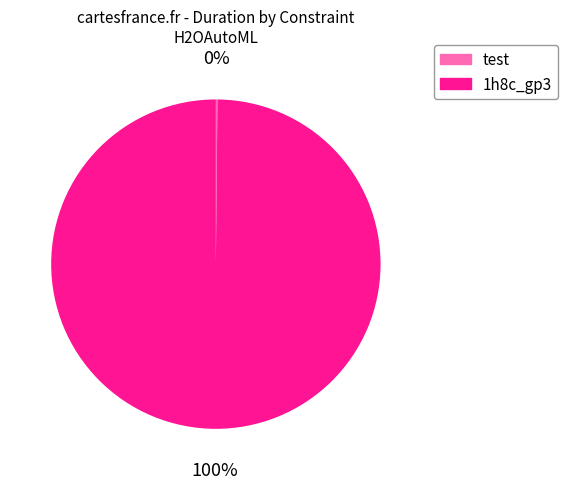

To the nearest percent, what portion does 1h8c_gp3 represent?

100%